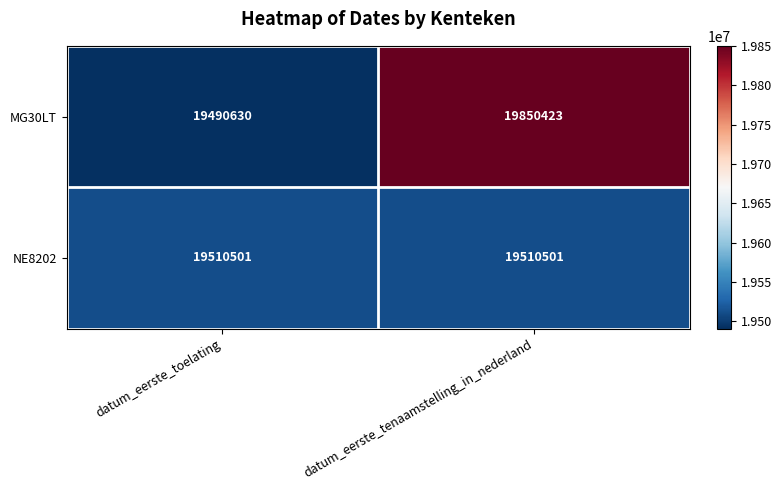

Is it true that NE8202 equals 10388137 at datum_eerste_toelating?

False